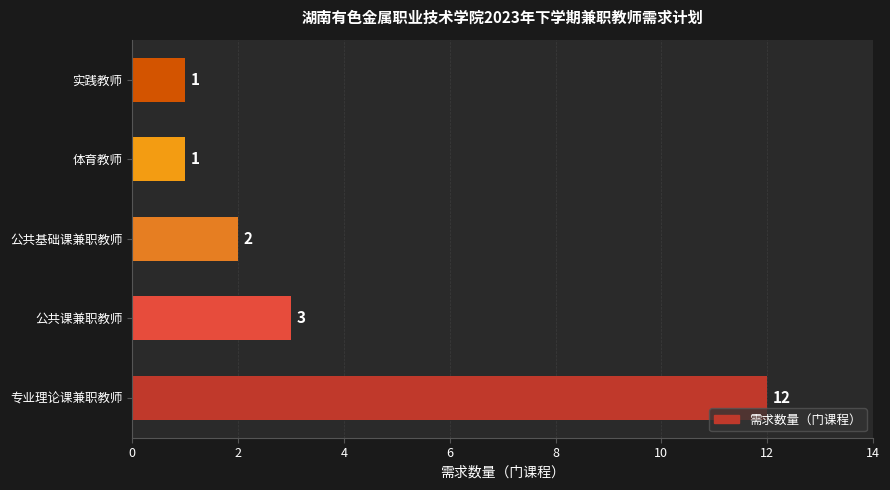

The chart shows a value of 1 at 体育教师. True or false?

True